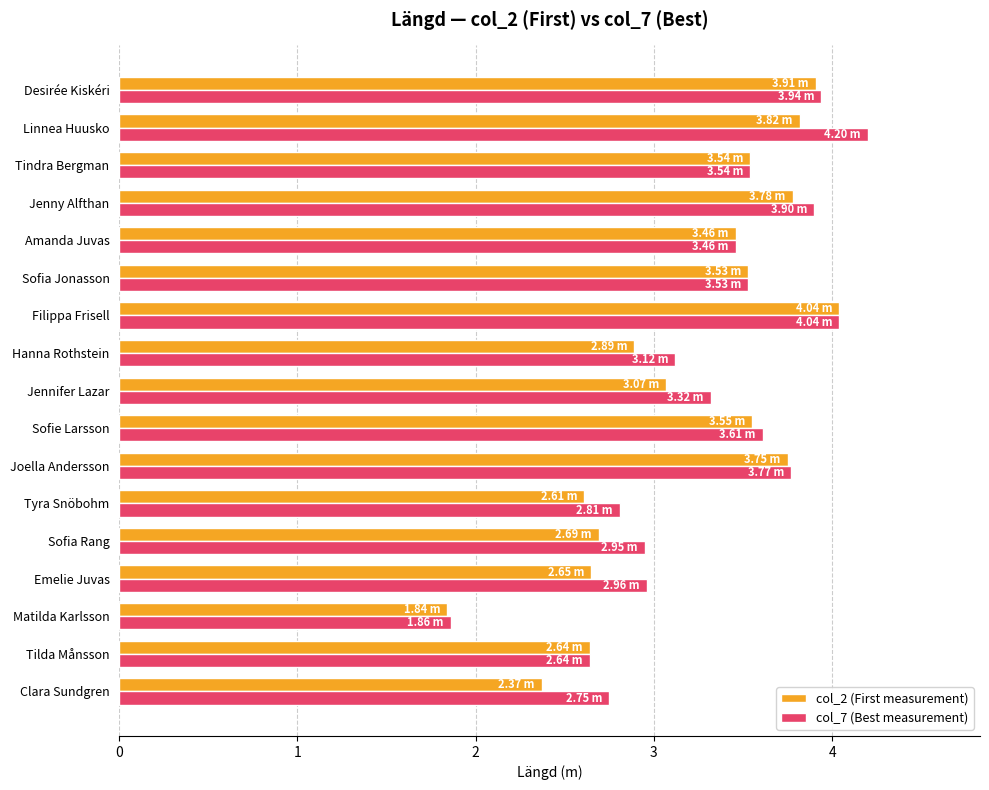

At which label does col_7 (Best measurement) reach its minimum?

Matilda Karlsson